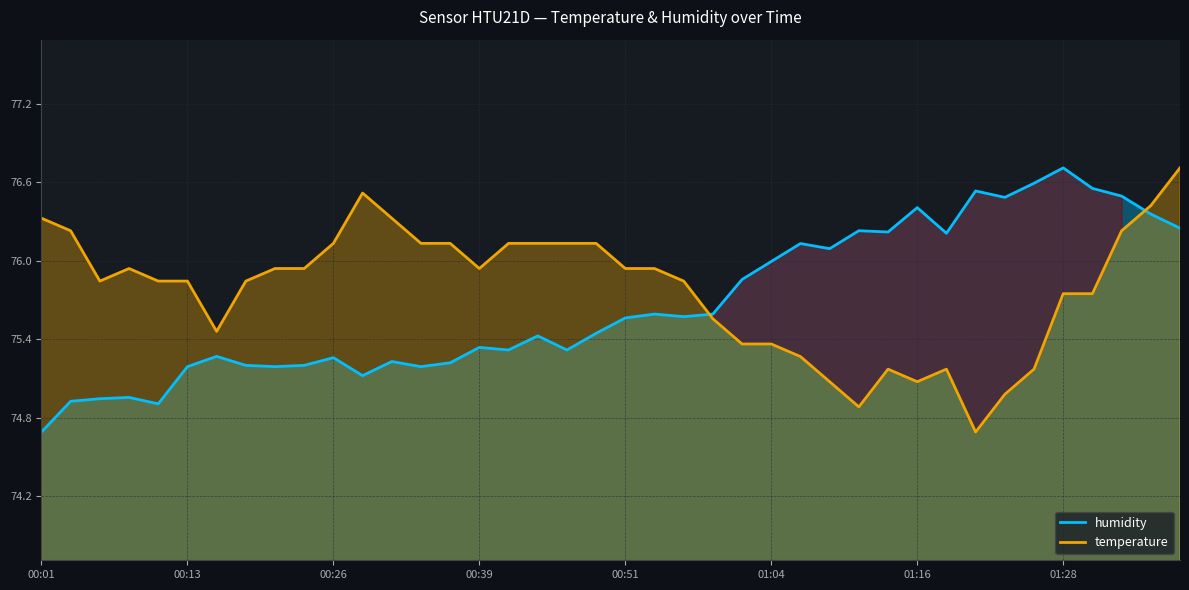

Reading right to left, what are all the values shown in this chart?

humidity: 76.3	76.4	76.5	76.6	76.7	76.6	76.5	76.5	76.2	76.4	76.2	76.2	76.1	76.1	76.0	75.9	75.6	75.6	75.6	75.6	75.4	75.3	75.4	75.3	75.3	75.2	75.2	75.2	75.1	75.2	75.2	75.2	75.2	75.3	75.2	74.9	74.9	74.9	74.9	74.7
temperature: 76.7	76.4	76.2	75.7	75.7	75.2	75.0	74.7	75.2	75.1	75.2	74.9	75.1	75.3	75.4	75.4	75.6	75.8	75.9	75.9	76.1	76.1	76.1	76.1	75.9	76.1	76.1	76.3	76.5	76.1	75.9	75.9	75.8	75.5	75.8	75.8	75.9	75.8	76.2	76.3